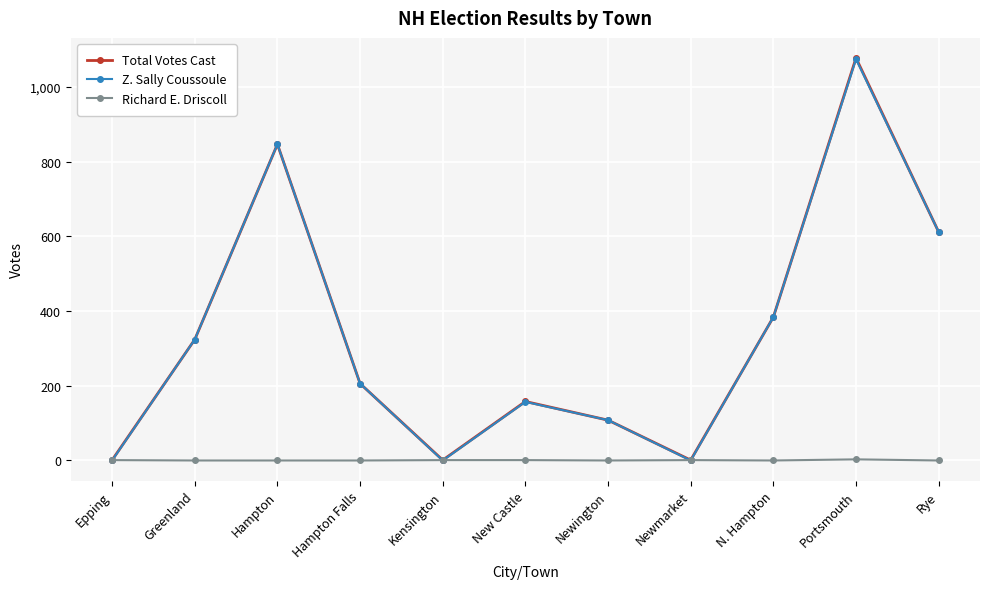

At how many categories does at least one series exceed 446?

3